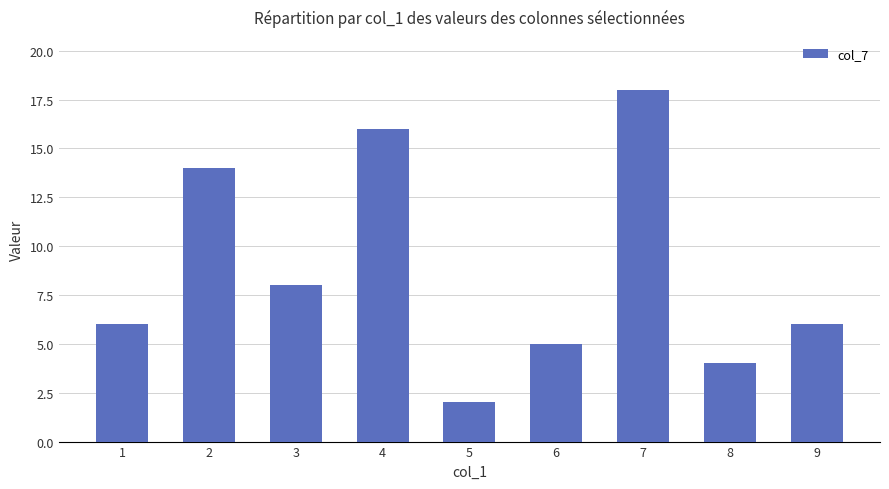

What is the minimum value shown in the chart?

2